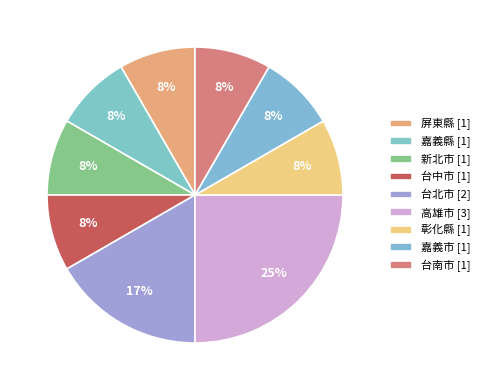

True or false: 嘉義市 accounts for 8% of the total.

True